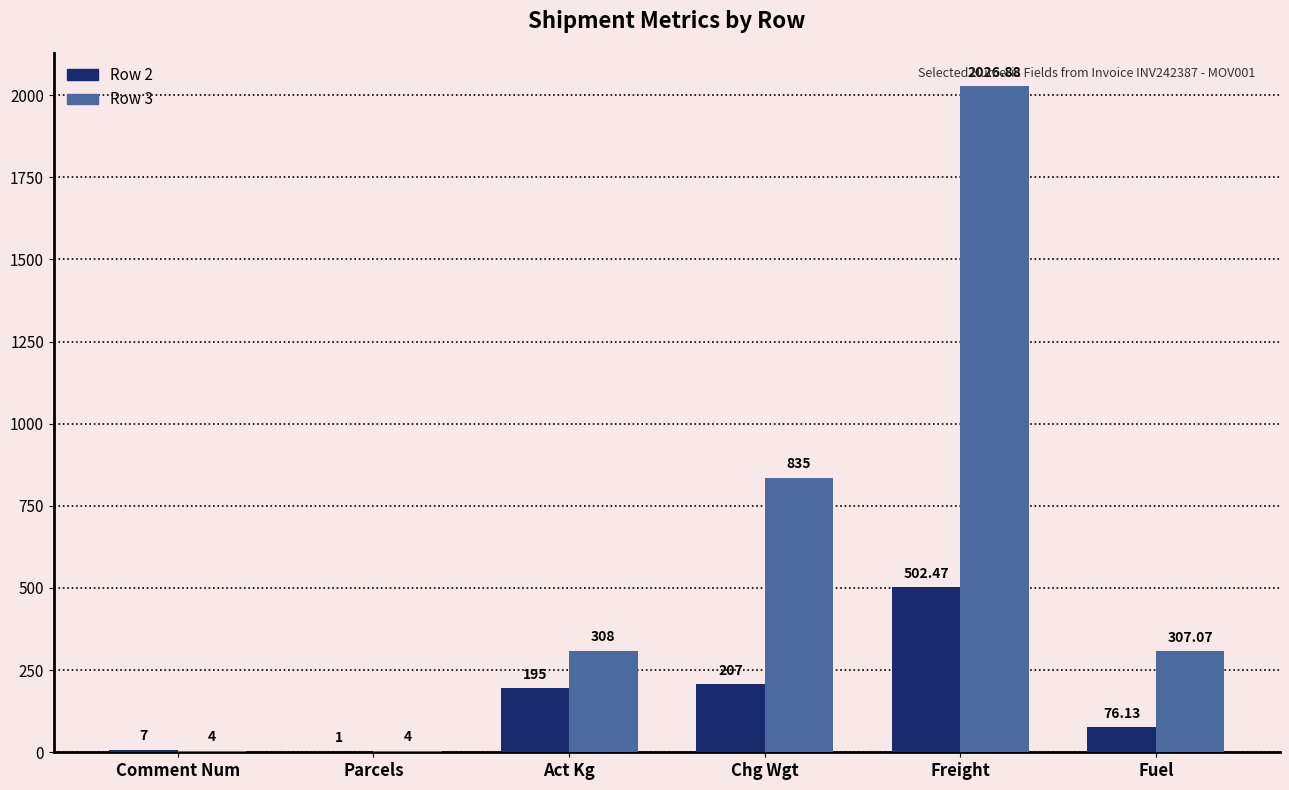

Count the number of categories in the chart.

6